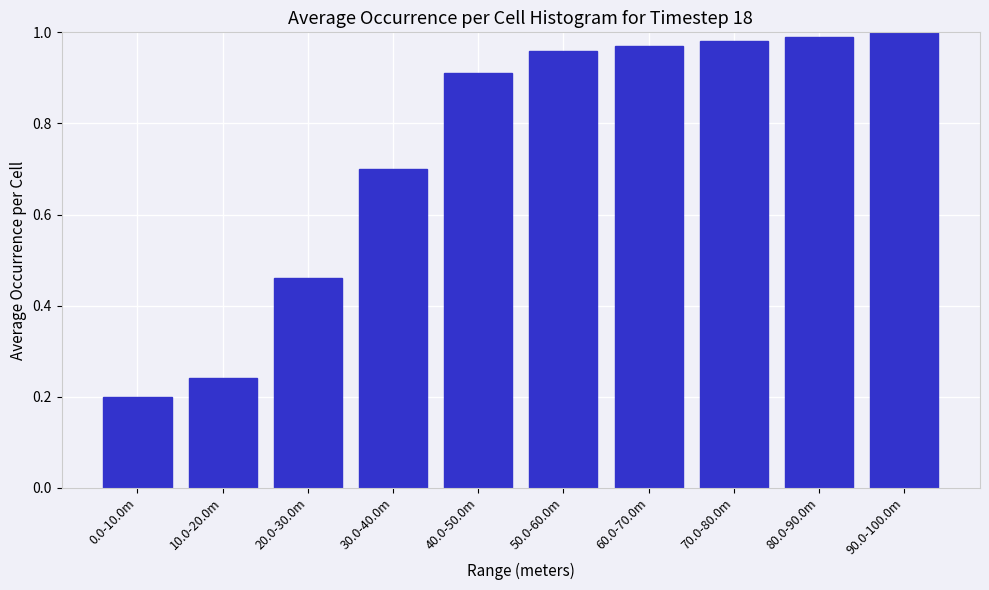

The chart shows a value of 1.3 at 40.0-50.0m. True or false?

False